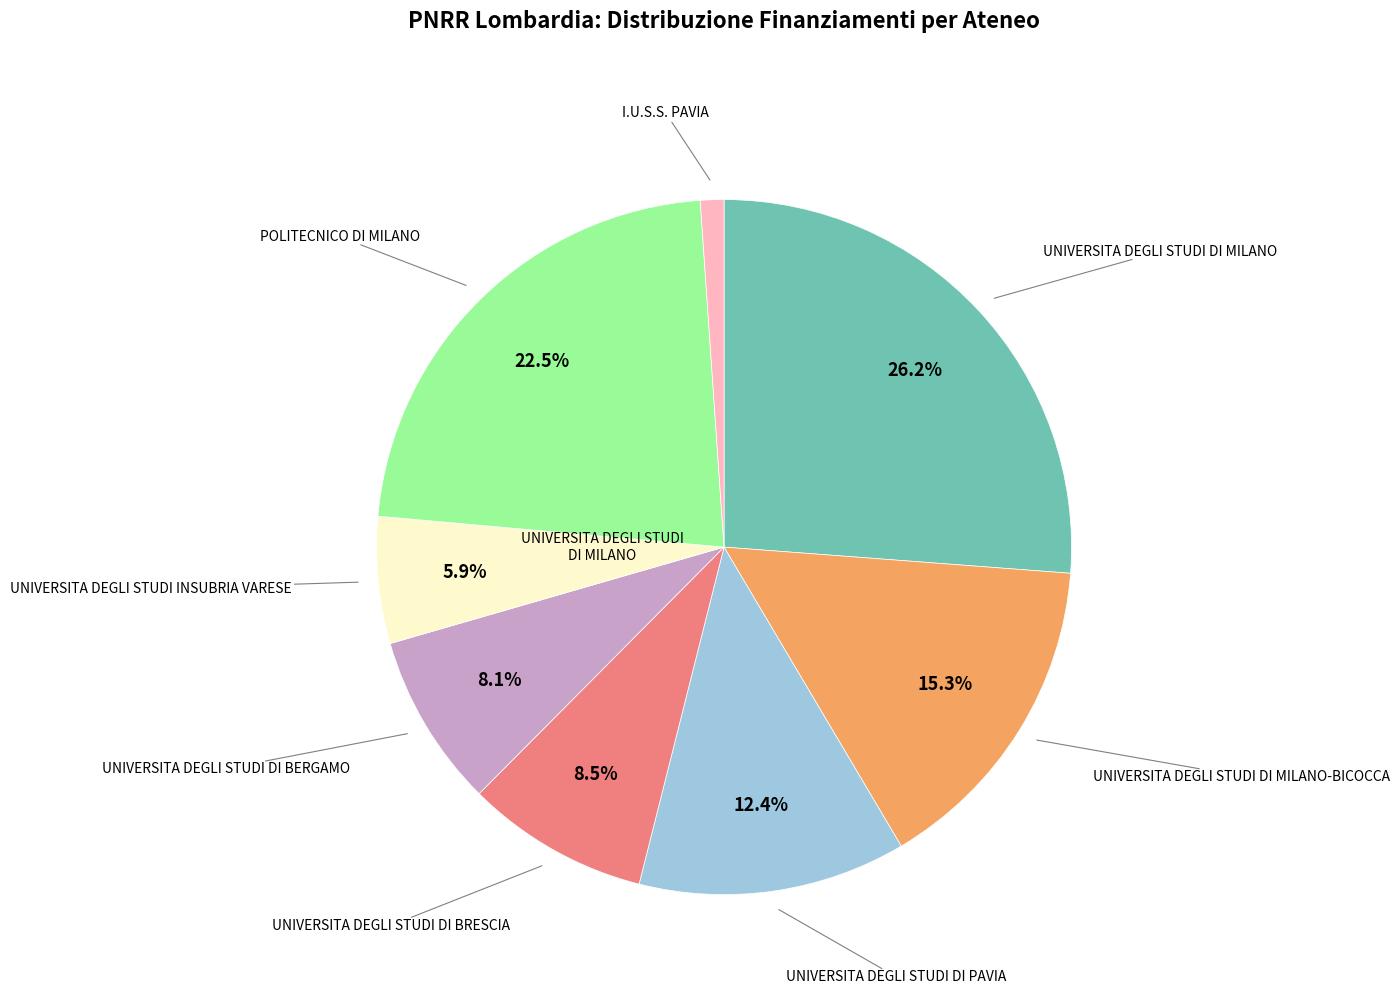

Does any single category account for the majority?

No